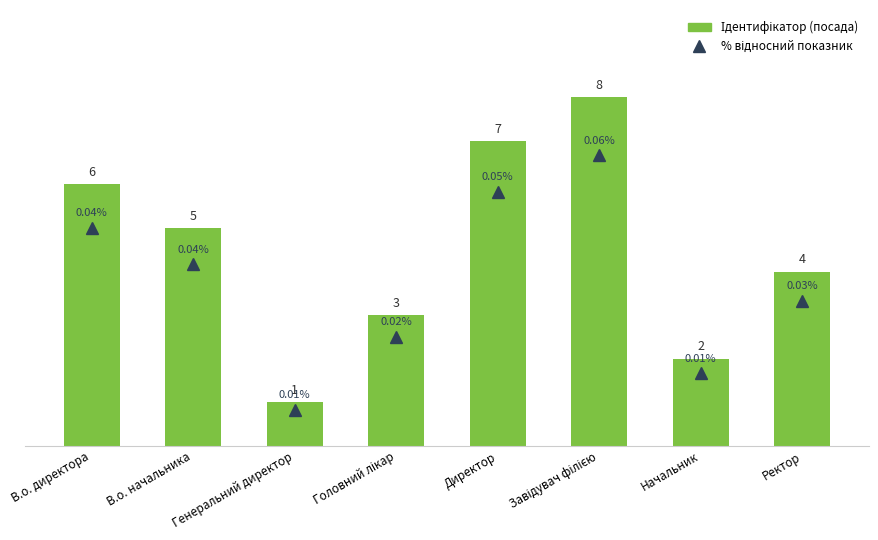

What is the greatest value displayed?

8.0